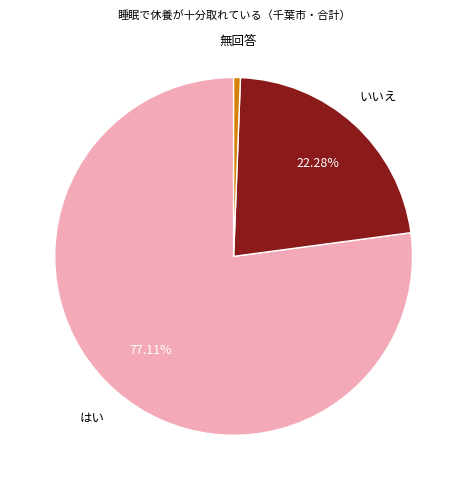

What is the largest slice in the pie chart?

はい